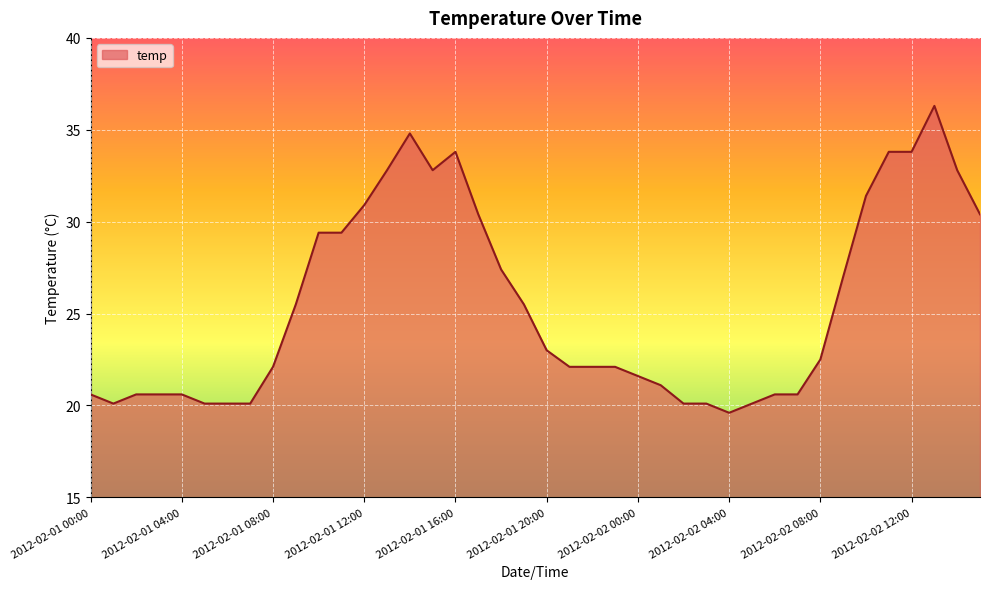

What is the maximum value shown in the chart?

36.3